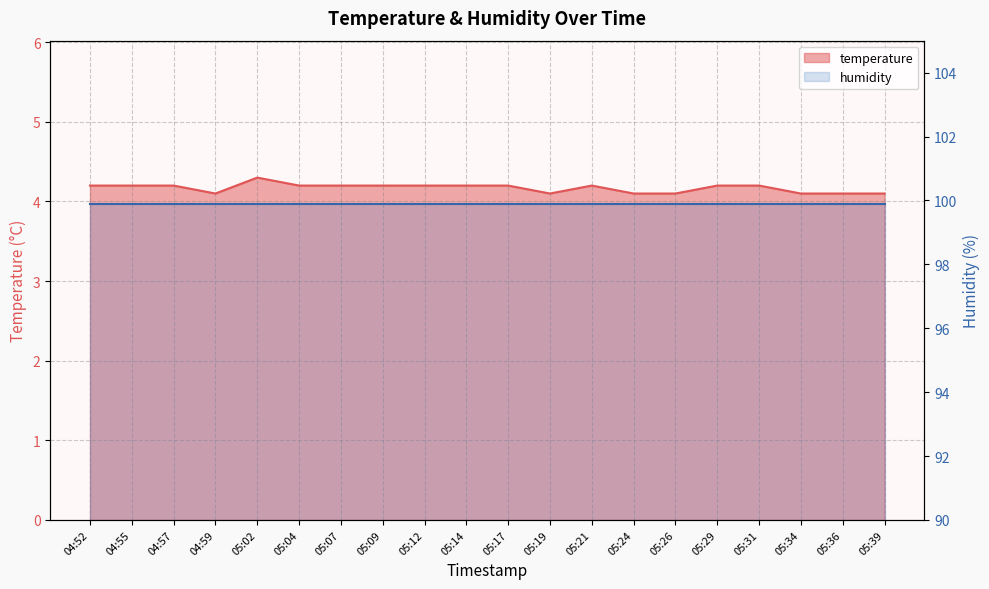

Reading left to right, list all the values displayed in this chart.

04:52=4.2	04:55=4.2	04:57=4.2	04:59=4.1	05:02=4.3	05:04=4.2	05:07=4.2	05:09=4.2	05:12=4.2	05:14=4.2	05:17=4.2	05:19=4.1	05:21=4.2	05:24=4.1	05:26=4.1	05:29=4.2	05:31=4.2	05:34=4.1	05:36=4.1	05:39=4.1